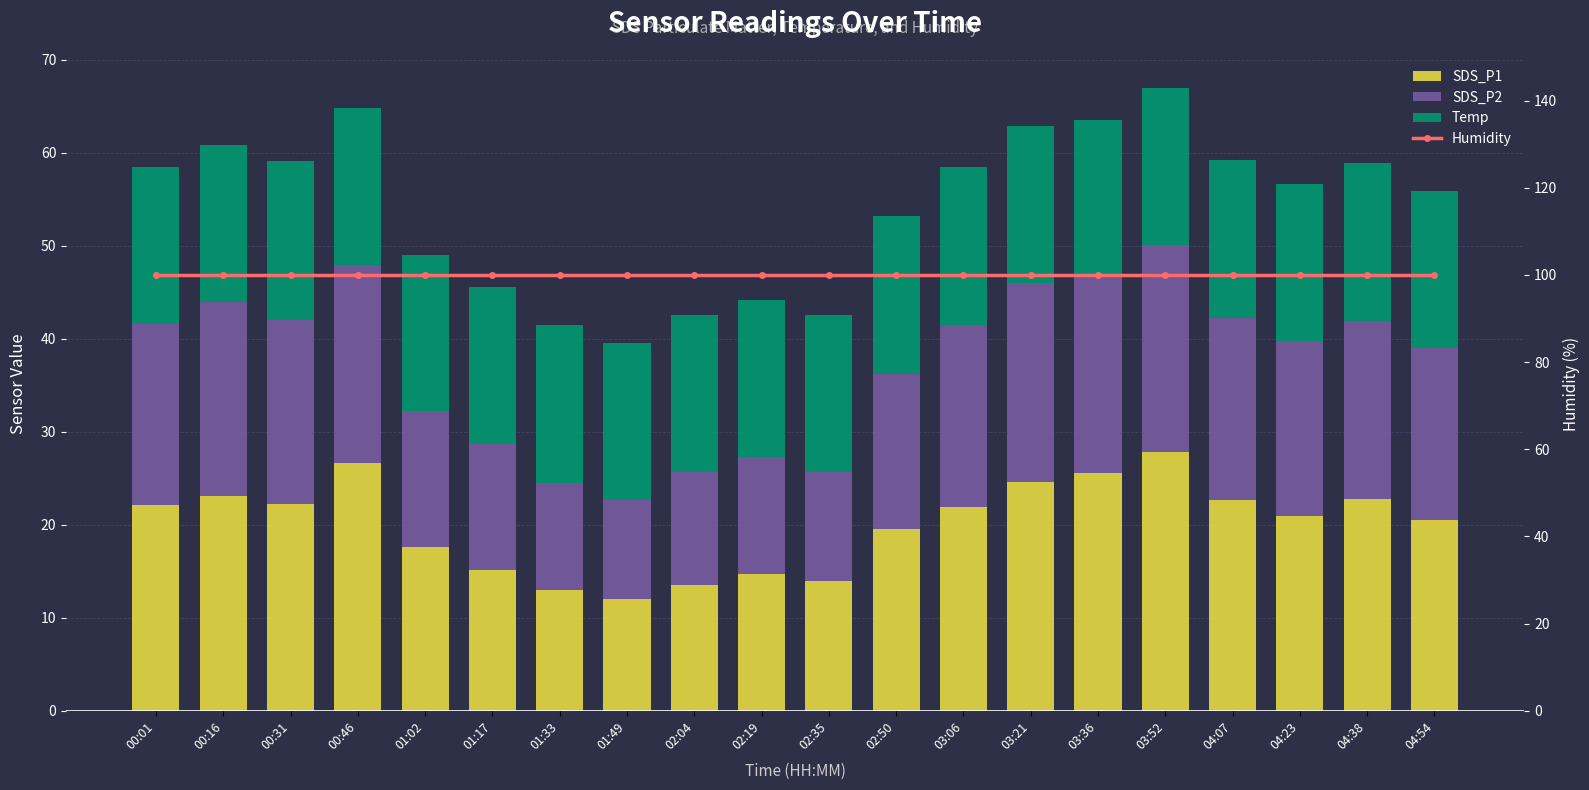

True or false: SDS_P1 has a value of 12.9 at 00:31.

False